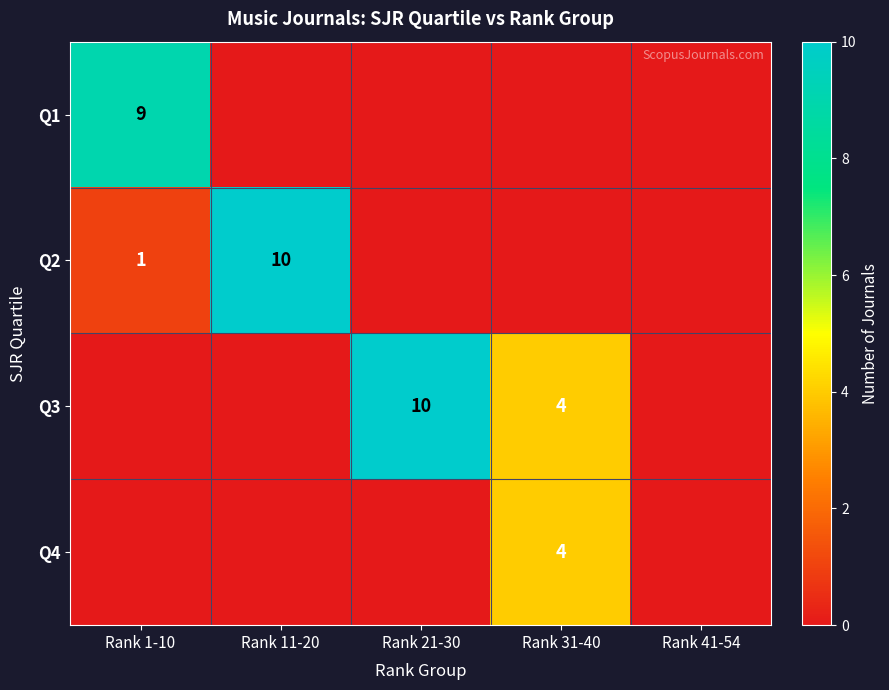

Which has a higher value, Rank 21-30 or Rank 11-20?

Rank 21-30